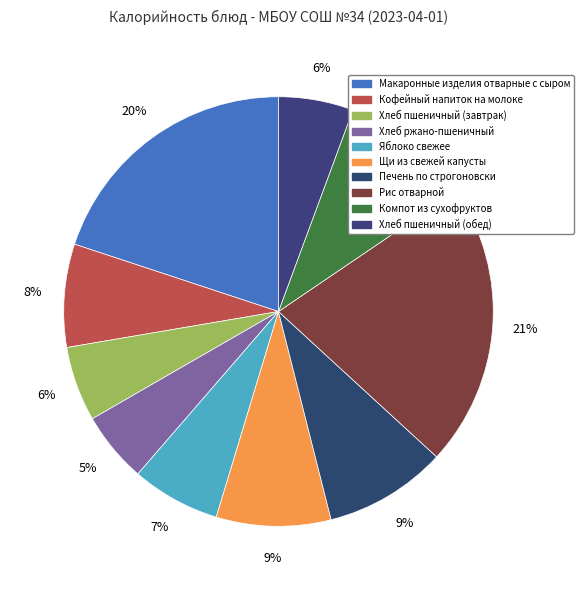

True or false: Хлеб пшеничный (обед) accounts for 6% of the total.

True